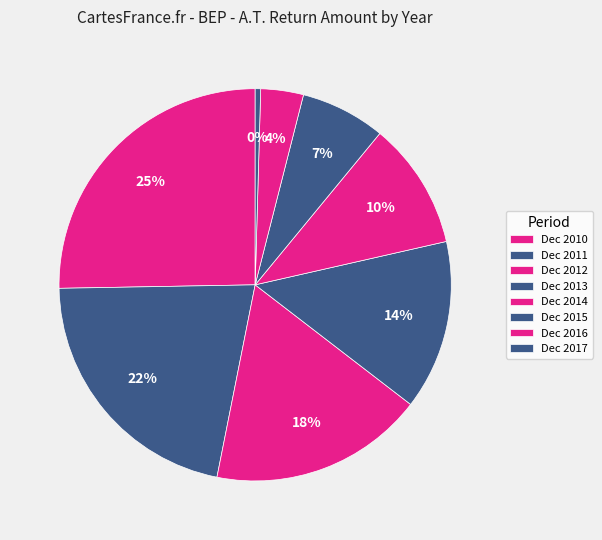

Is there any slice that represents more than half of the pie?

No